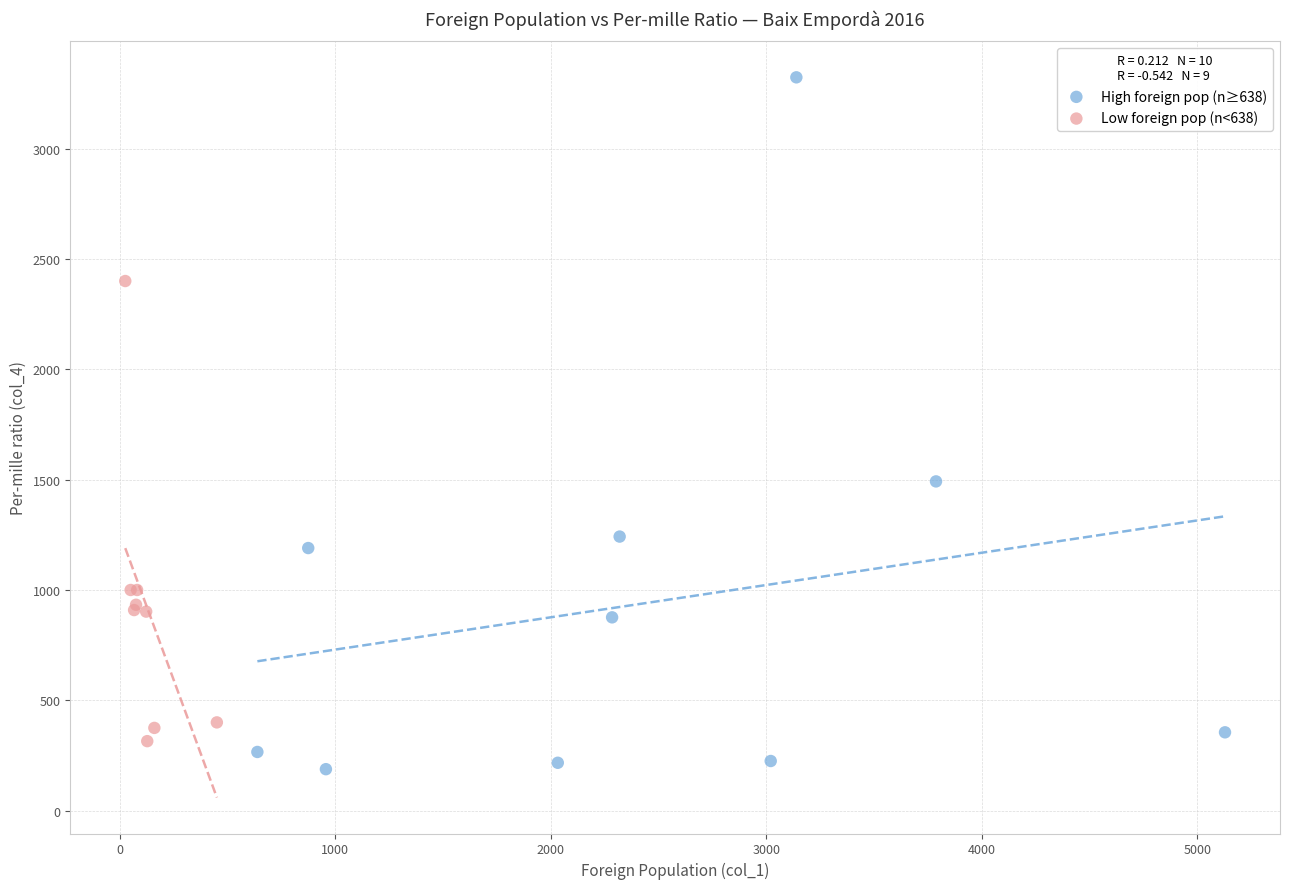

Which series reaches the maximum Y coordinate?

High foreign pop (n≥638)